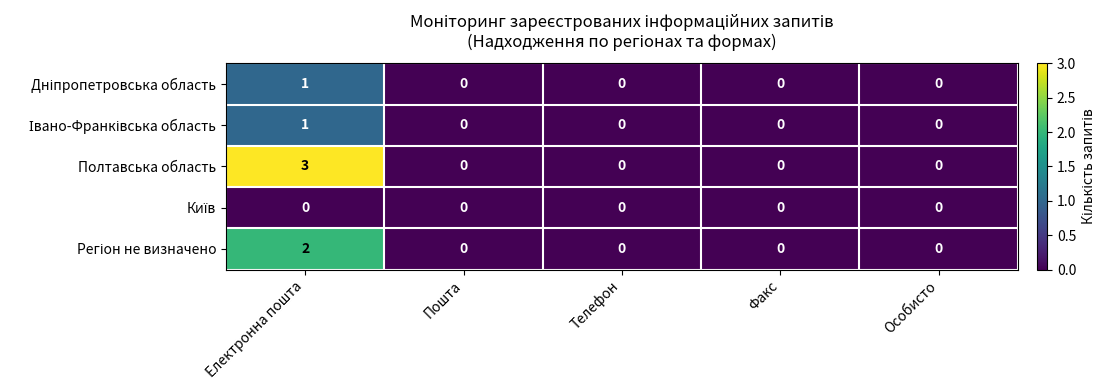

Which category has the highest value across all series?

Електронна пошта